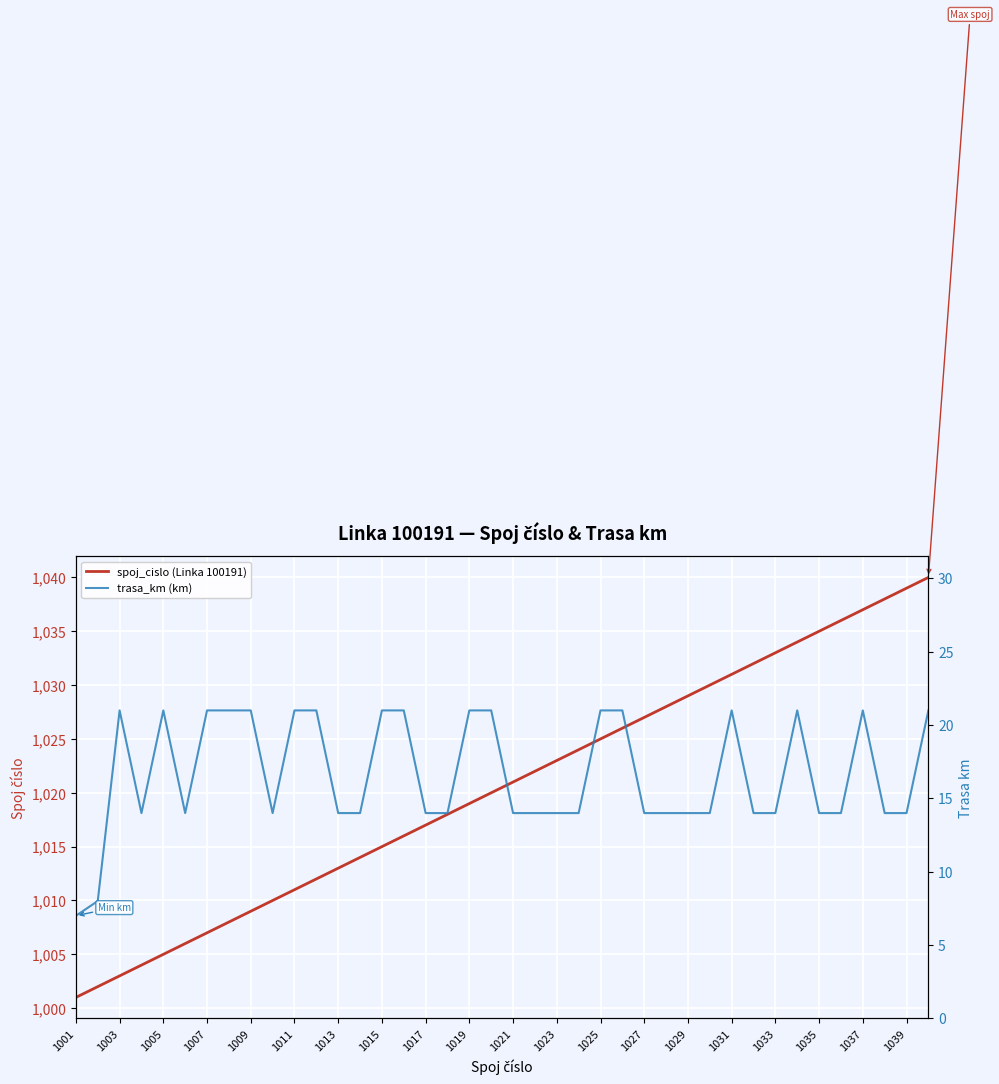

List the series in order of their overall mean, lowest first.

trasa_km (km), spoj_cislo (Linka 100191)